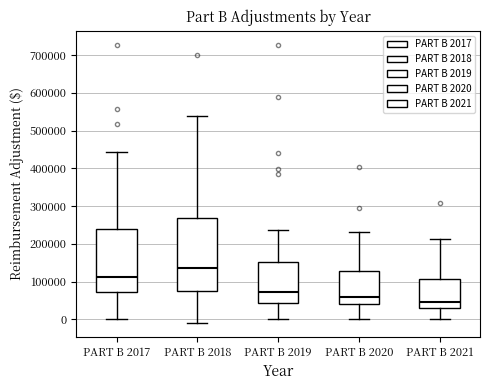

Where does the lower whisker of the box for PART B 2021 end on the y-axis? The values are not printed on the chart, so give them approximately, as read against the axis.

0